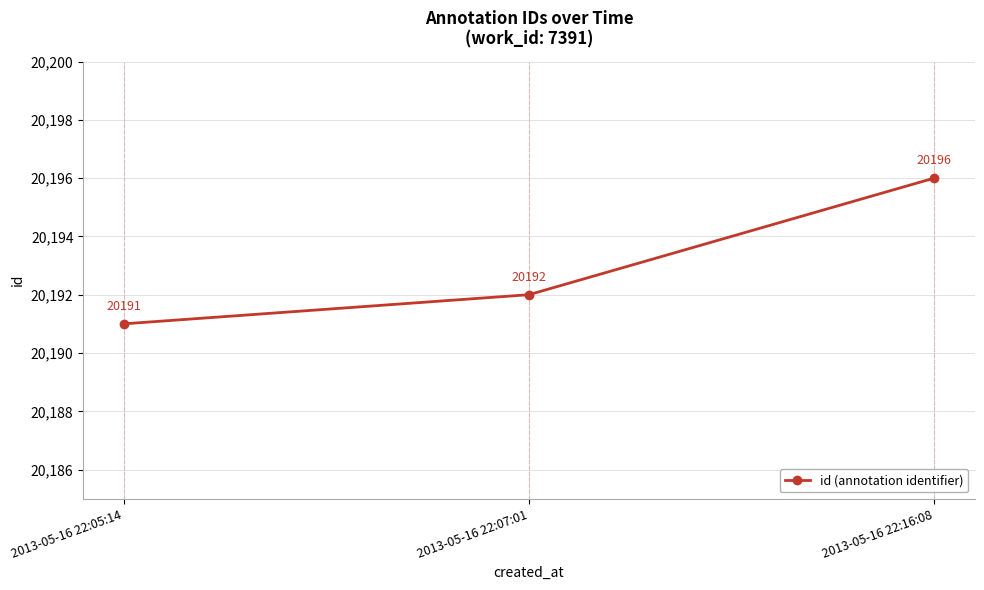

At which category does the chart reach its minimum across all series?

2013-05-16 22:05:14